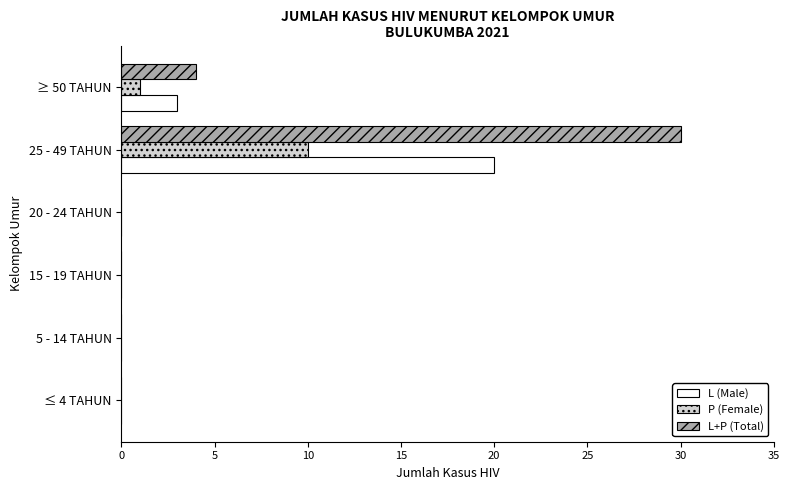

Count the number of data series in this chart.

3